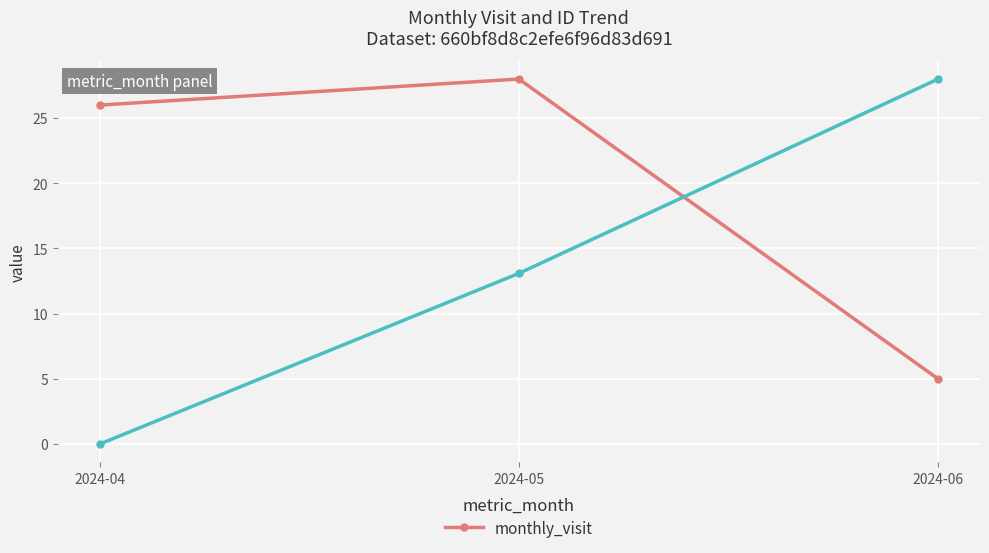

The value at 2024-06 is 5. True or false?

True